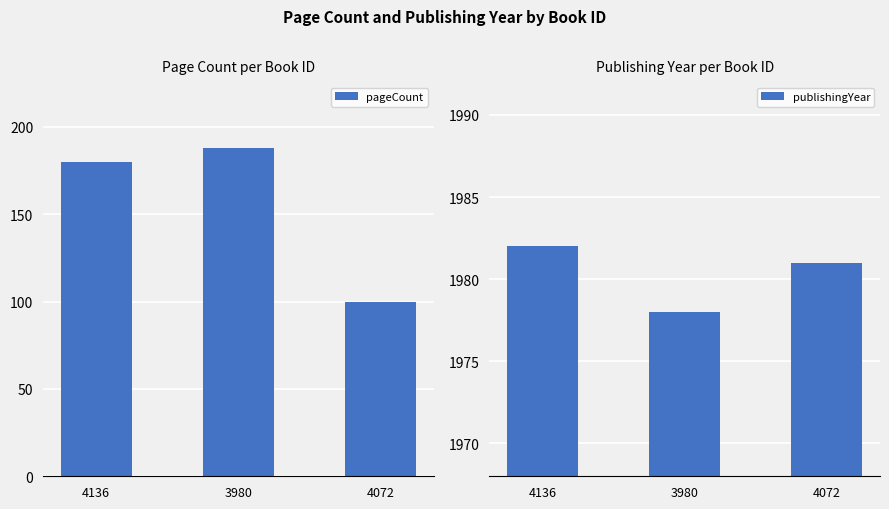

Reading left to right, transcribe all the data shown in this chart.

pageCount: 180	188	100
publishingYear: 1982	1978	1981